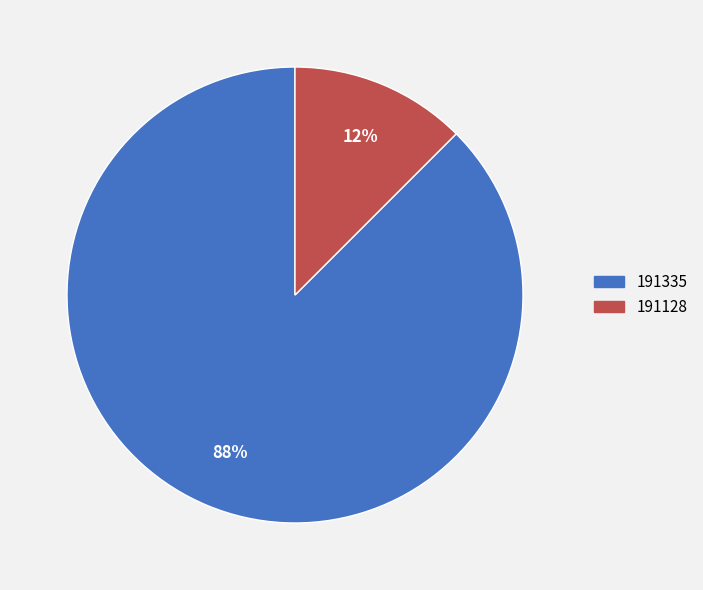

How many segments does this pie chart have?

2